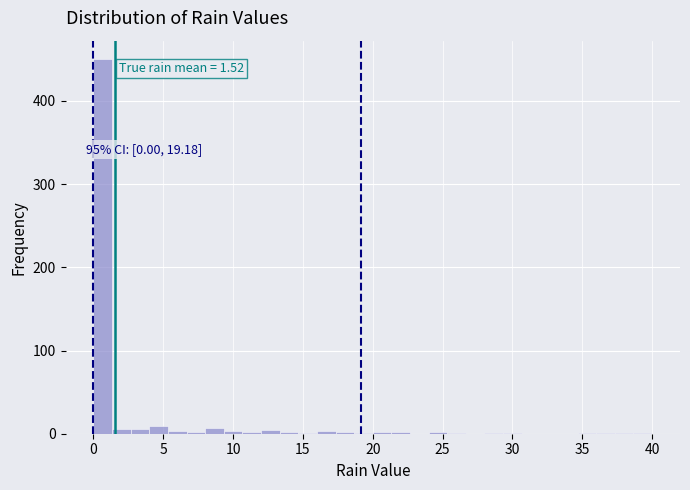

Read against the x-axis, roughly where is the centre of the tallest bar?

0.5